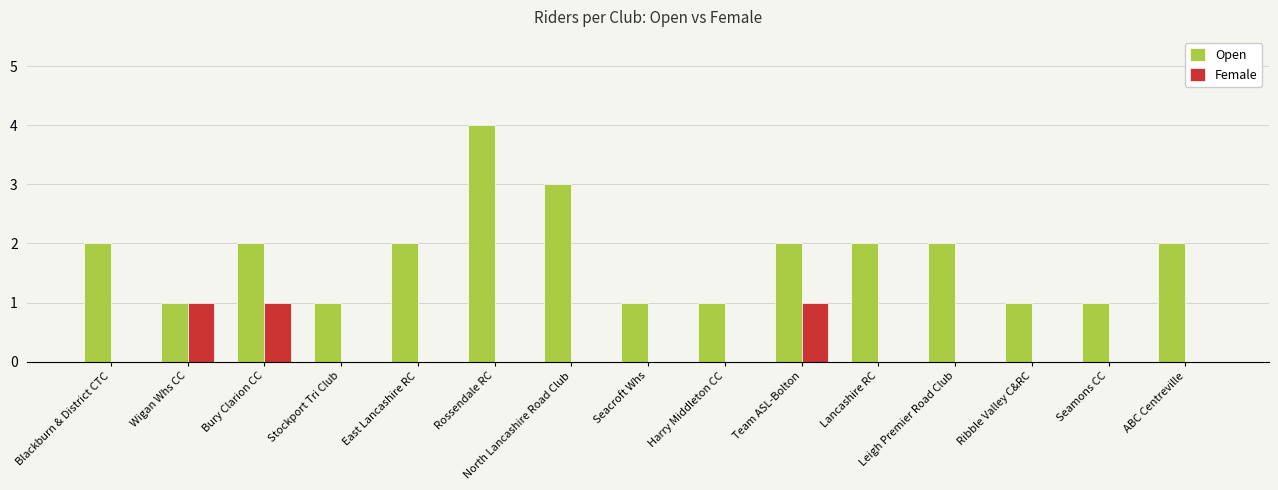

Are the bars grouped side by side (vs. stacked)?

Yes